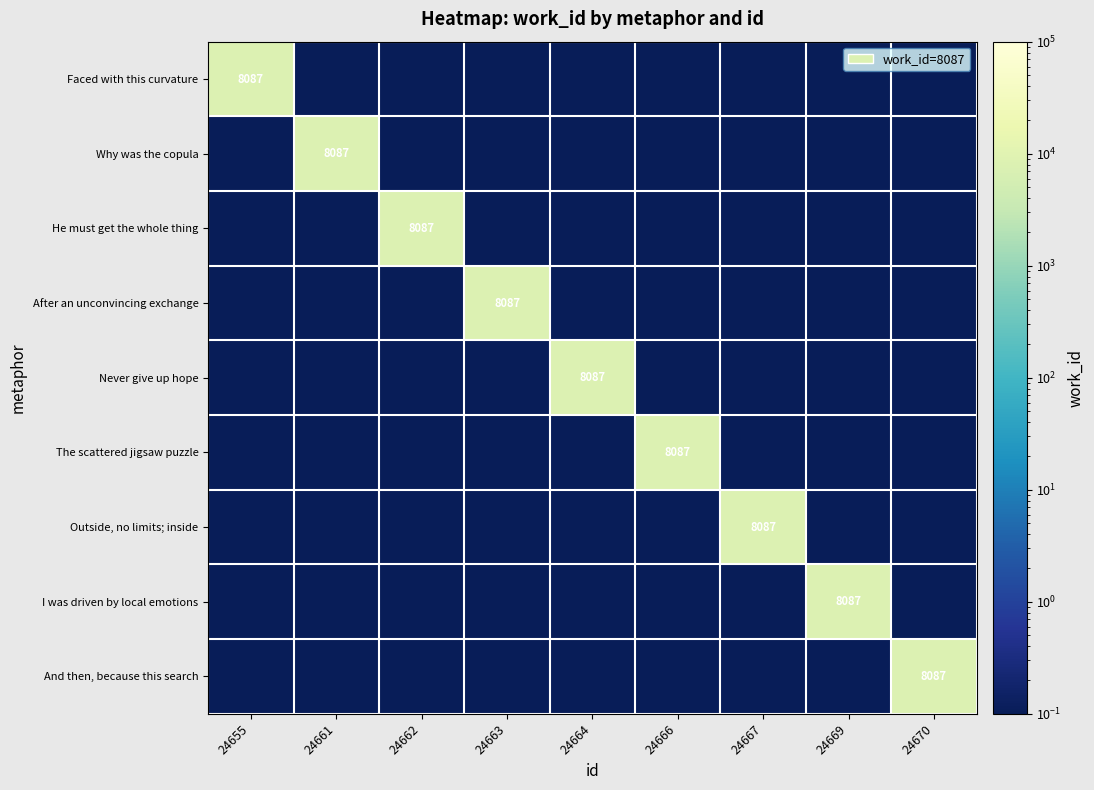

Which category has the lowest value across all series?

24661